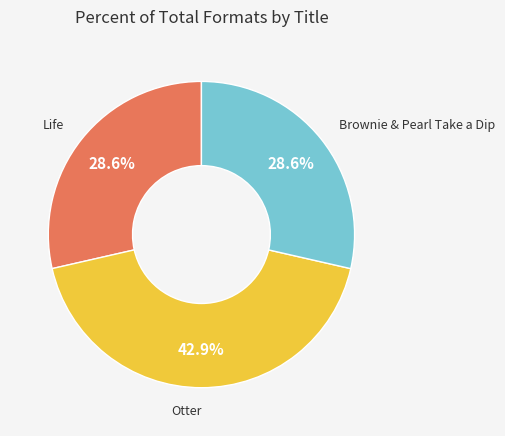

Is there any slice that represents more than half of the pie?

No